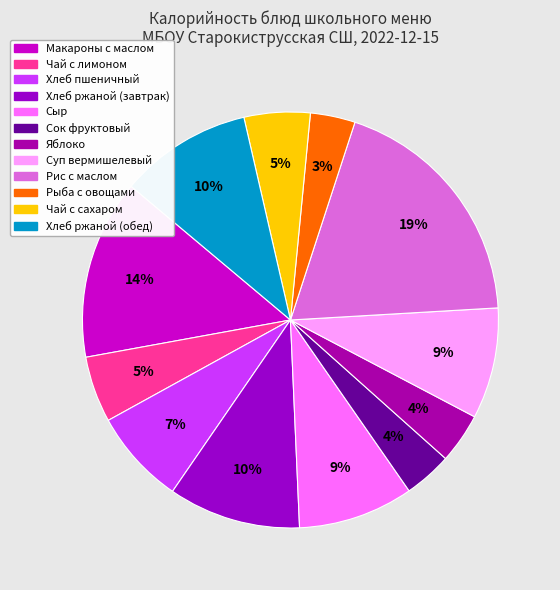

True or false: Хлеб ржаной (обед) accounts for 19% of the total.

False